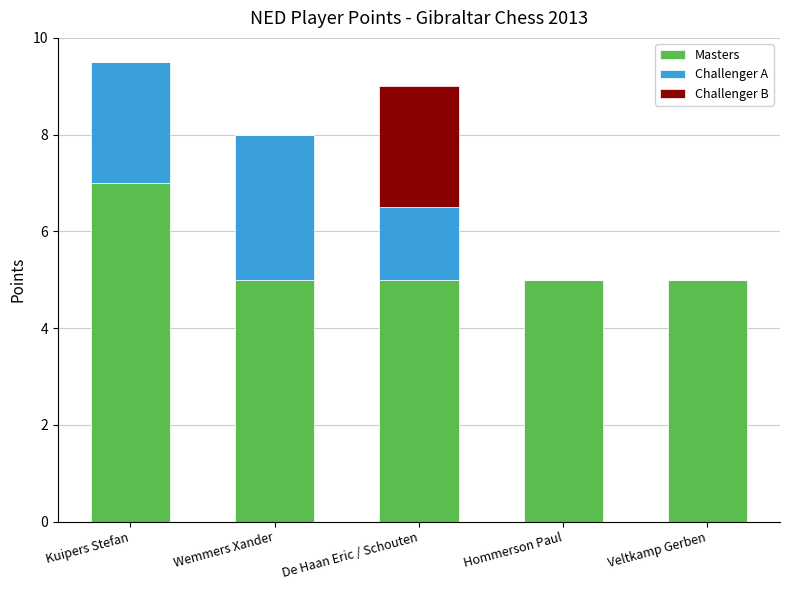

Read the Masters value at Hommerson Paul.

5.0